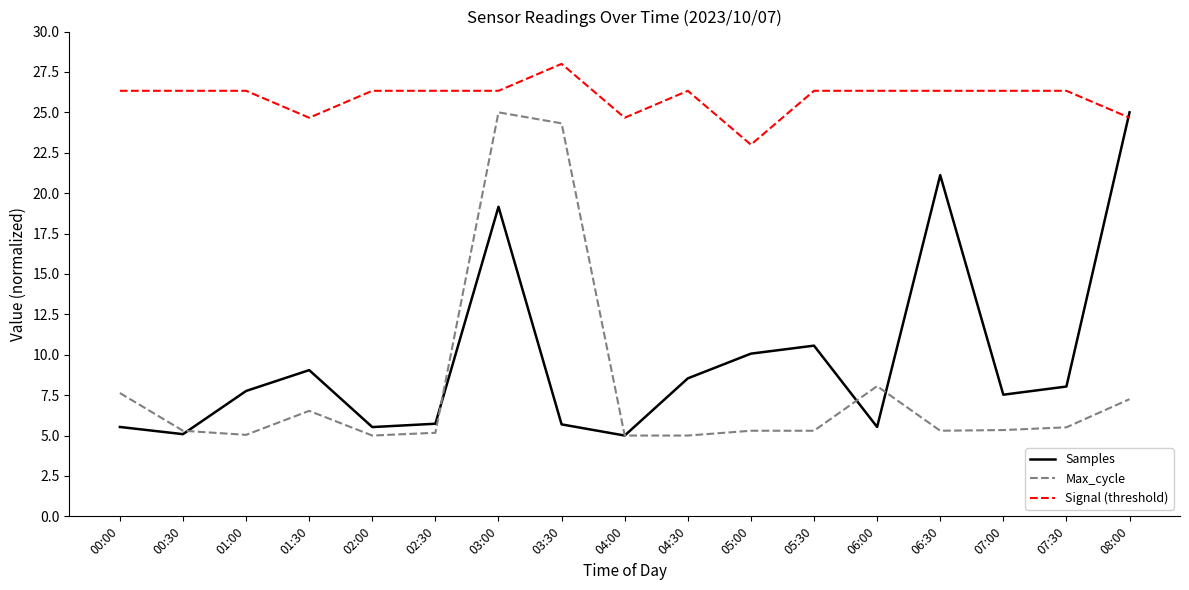

True or false: Max_cycle and Signal (threshold) cross at least once.

False